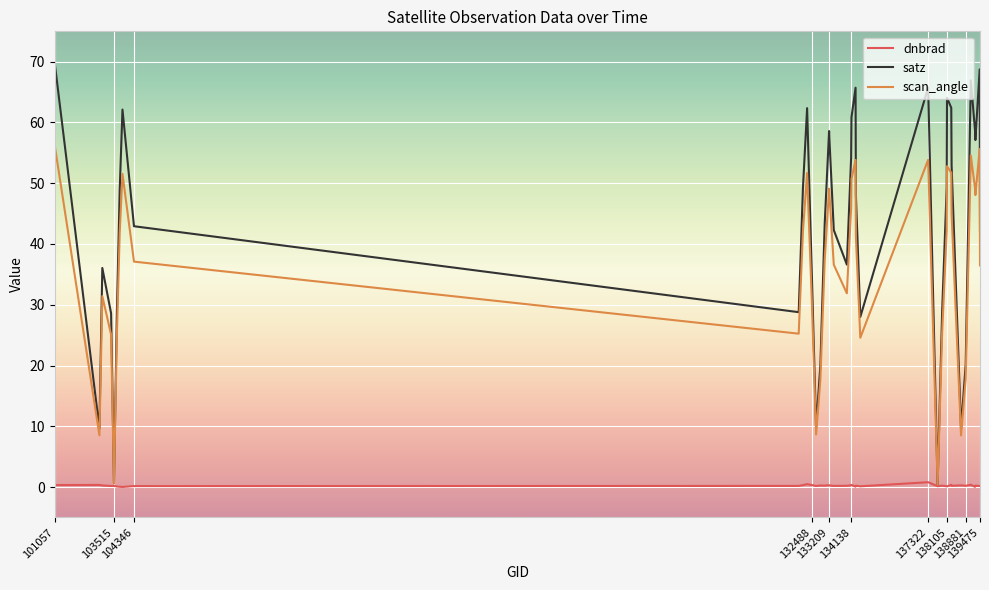

Rank the series by their maximum value, from highest to lowest.

satz, scan_angle, dnbrad